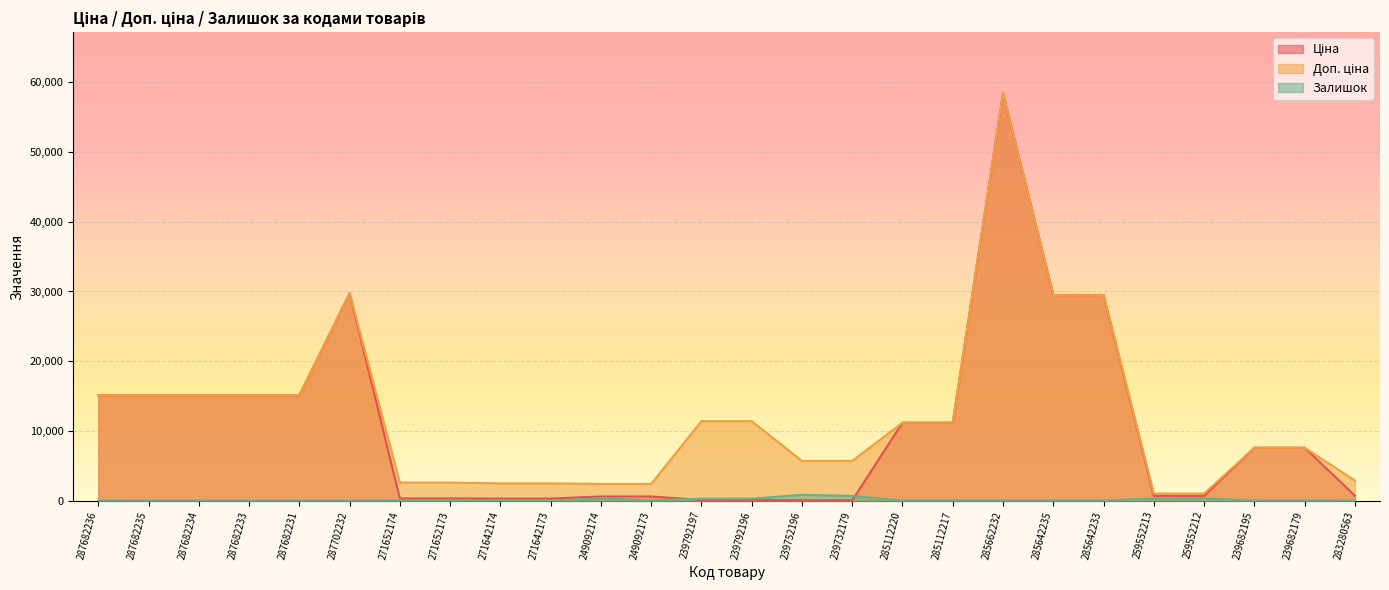

True or false: Залишок has more than 0 interior local peaks.

True